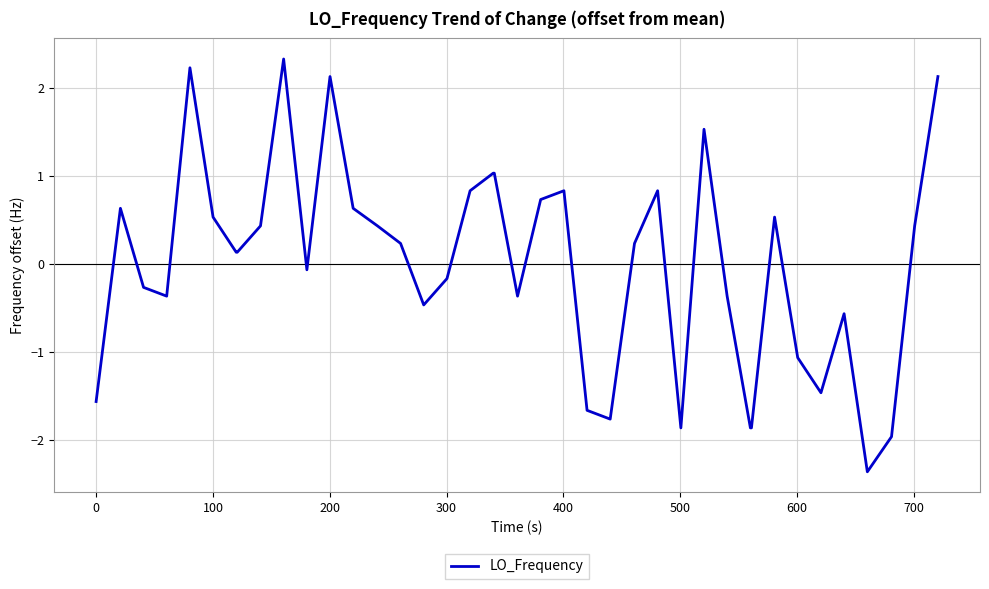

What is the maximum value shown in the chart?

2.3